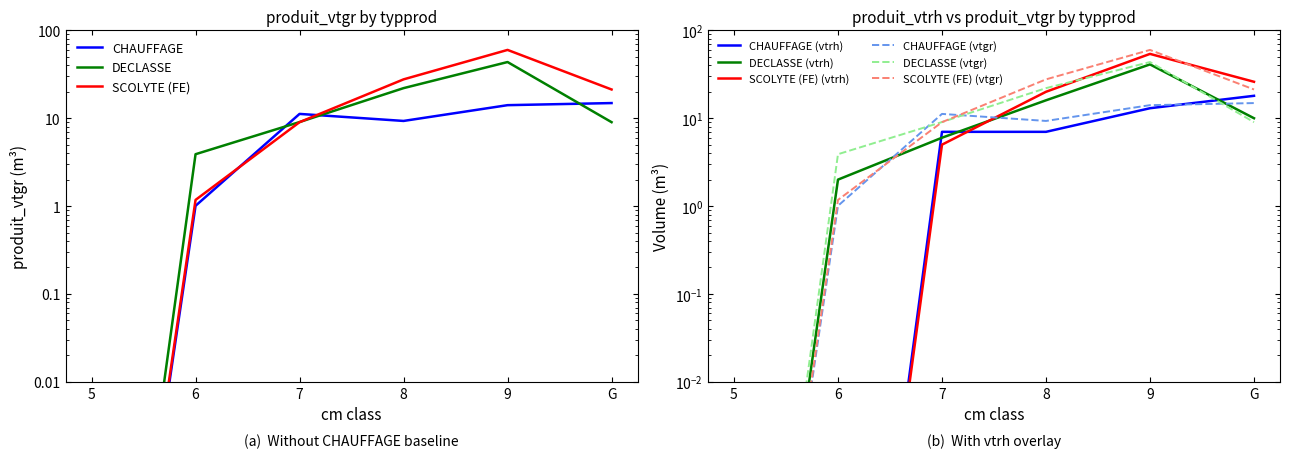

How many series are shown in this chart?

3